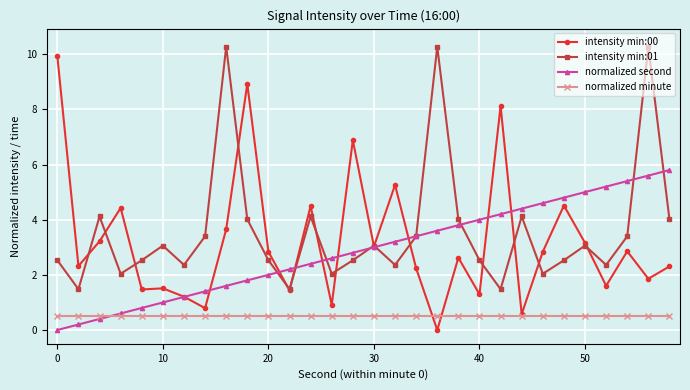

True or false: intensity min:01 and normalized minute cross at least once.

False